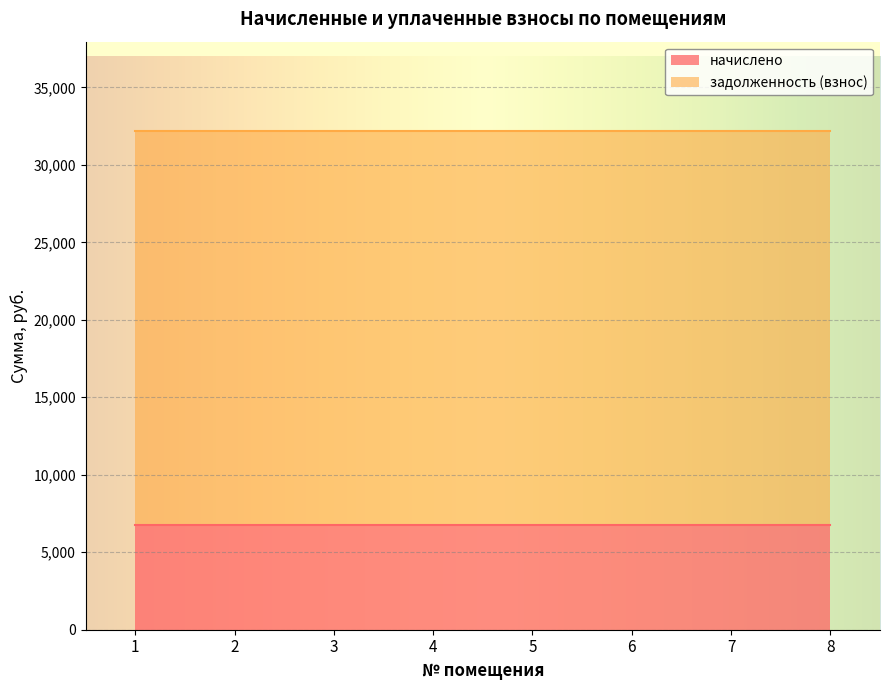

Between 4 and 6, which series saw the biggest shift?

начислено